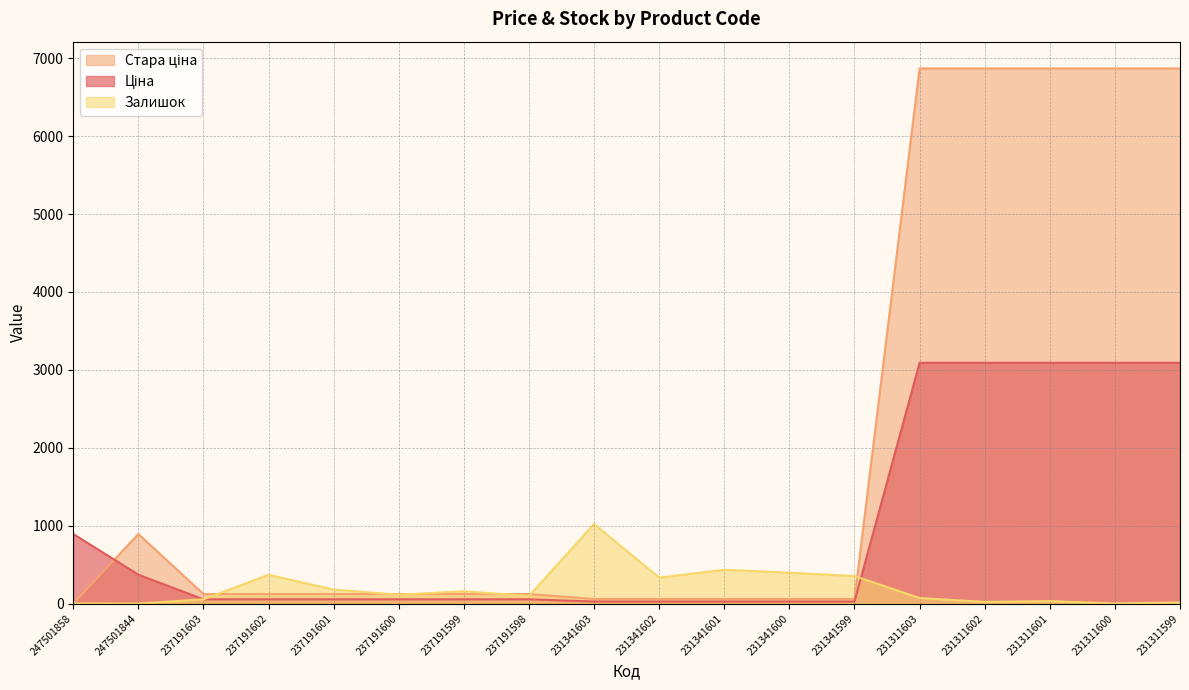

What is the maximum value shown in the chart?

6869.4